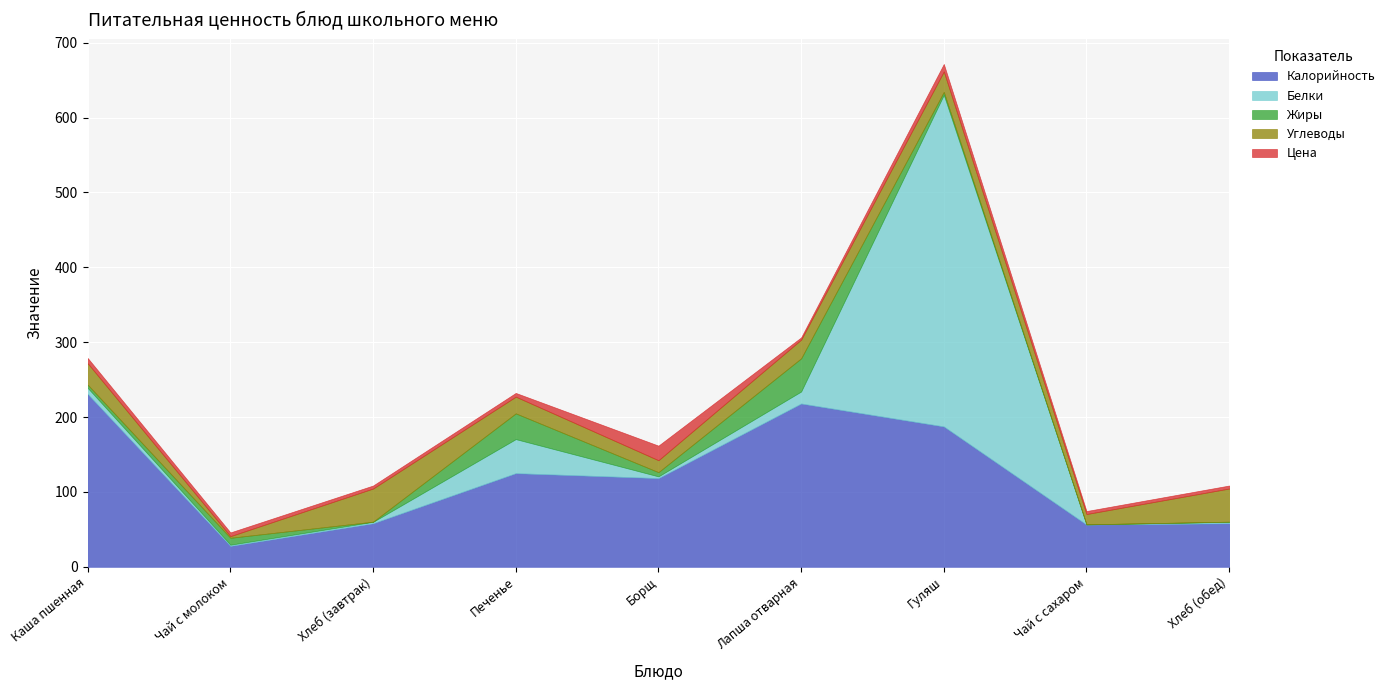

What is the difference between the maximum and minimum values in the Цена series?

16.5